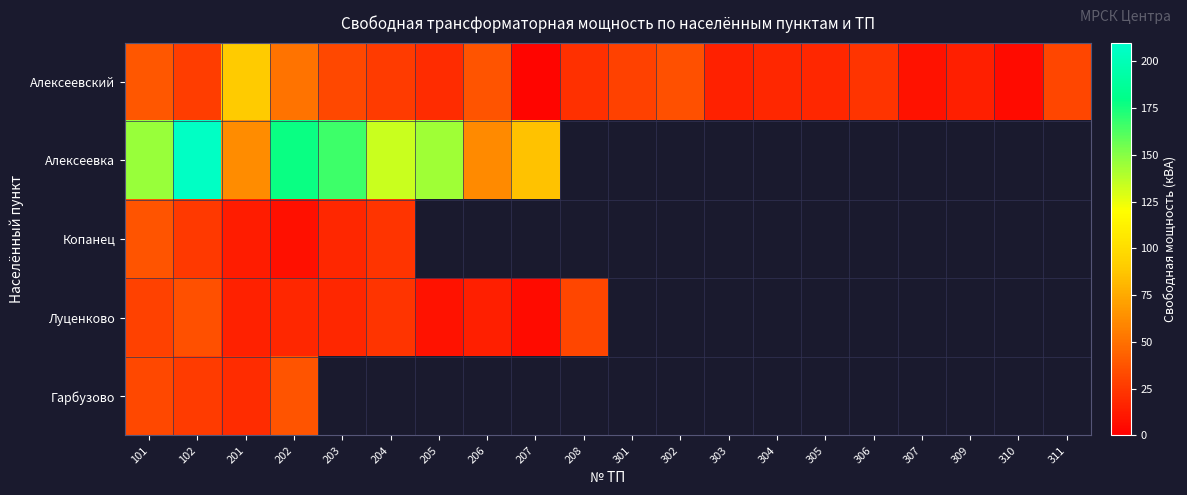

Count the number of data series in this chart.

5